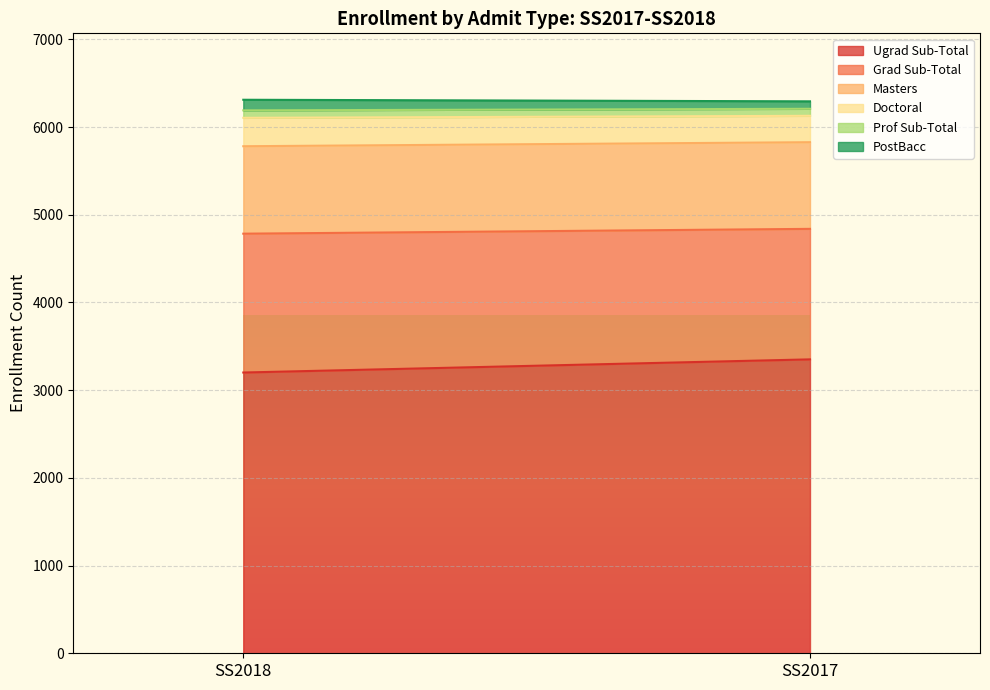

What is the minimum value shown in the chart?

80